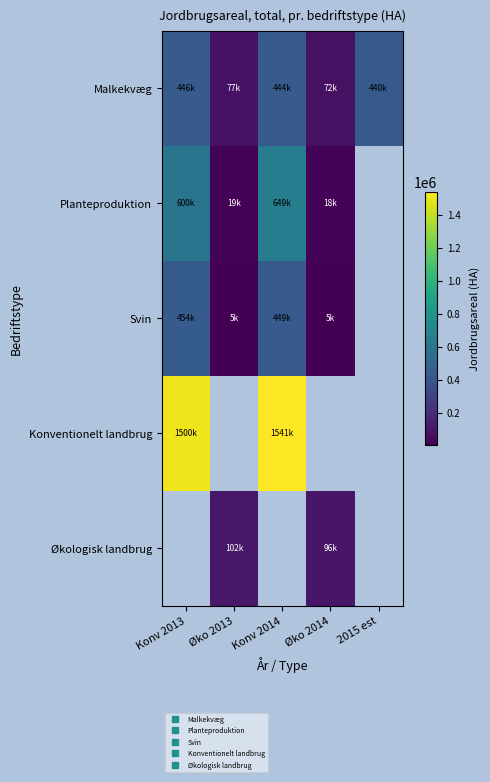

The value of Svin at Konv 2014 is 779931.2. True or false?

False